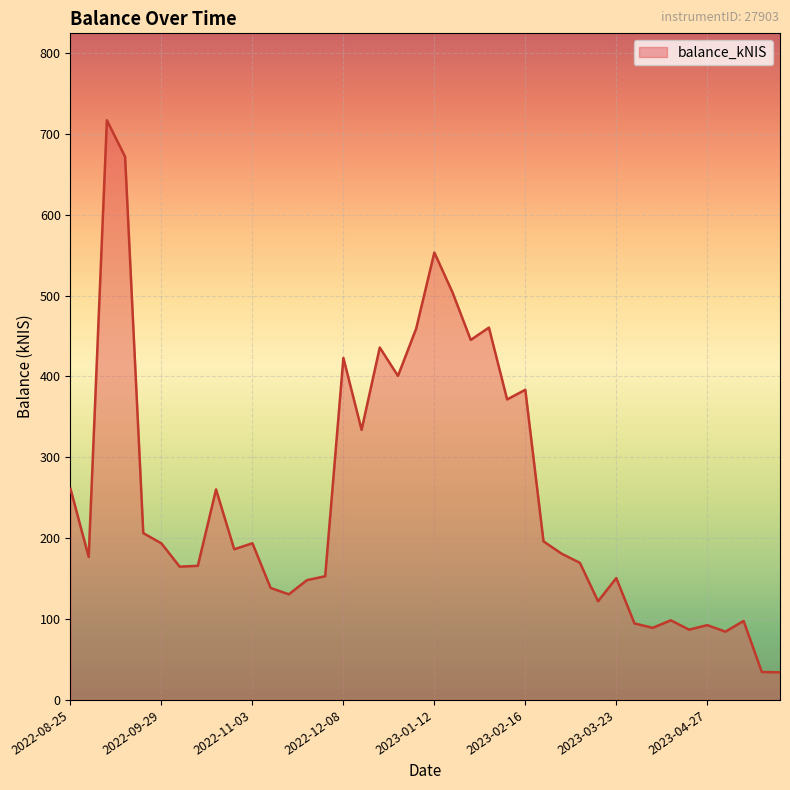

What is the minimum value shown in the chart?

34.1